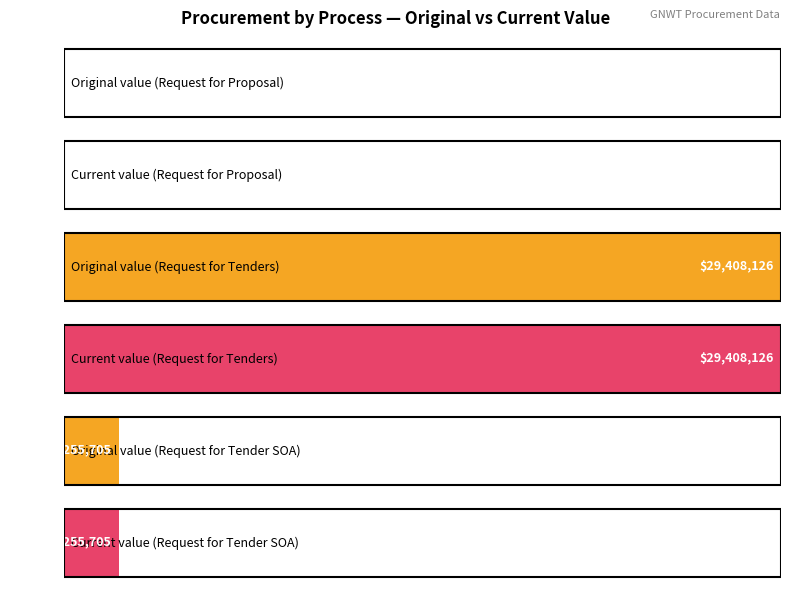

Does the chart contain stacked bars?

No